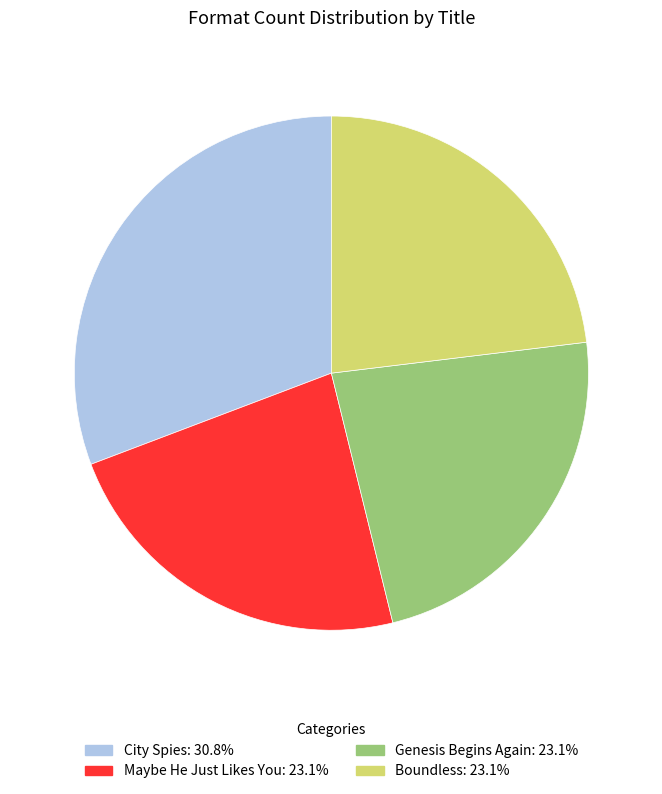

Between Maybe He Just Likes You and City Spies, which is larger?

City Spies